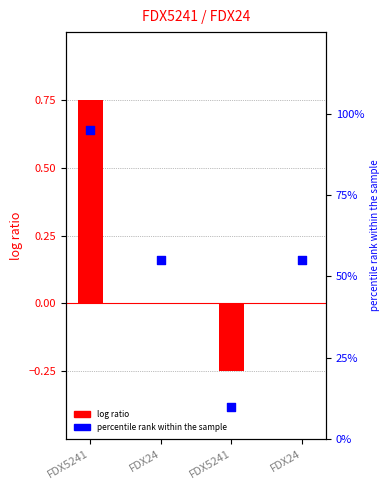

What is the total value across all series at FDX24?

0.6